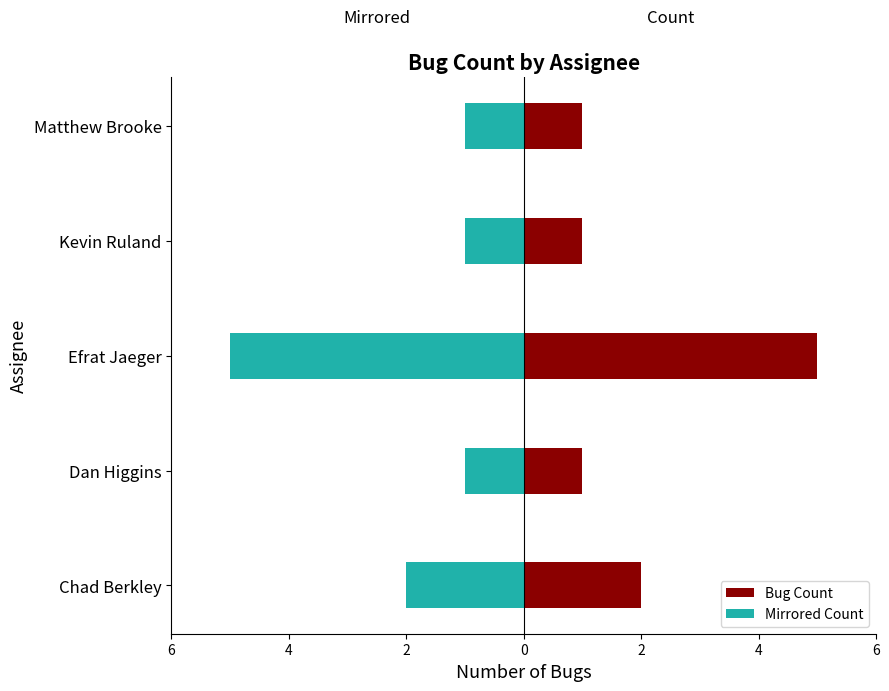

What is the difference between the maximum and minimum values in the Bug Count series?

4